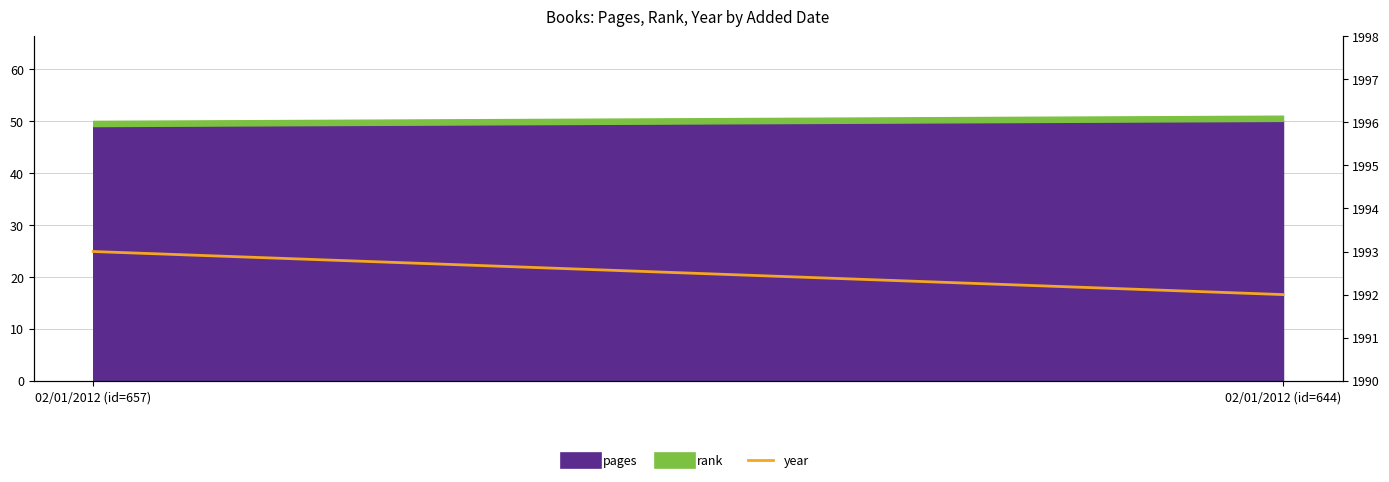

What is the maximum value shown in the chart?

1993